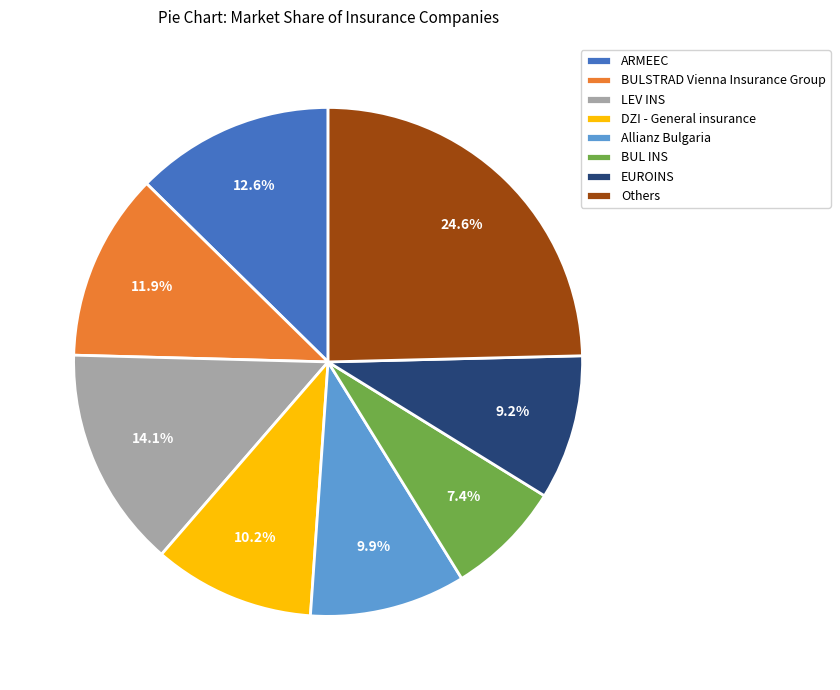

What is the total percentage of BUL INS and Allianz Bulgaria?

17.3%